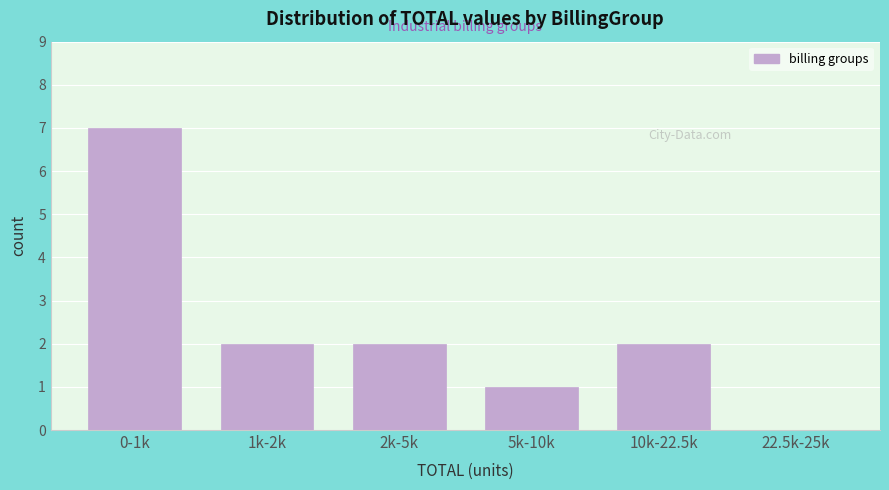

Reading right to left, list all the values displayed in this chart.

22.5k-25k=0	10k-22.5k=2	5k-10k=1	2k-5k=2	1k-2k=2	0-1k=7